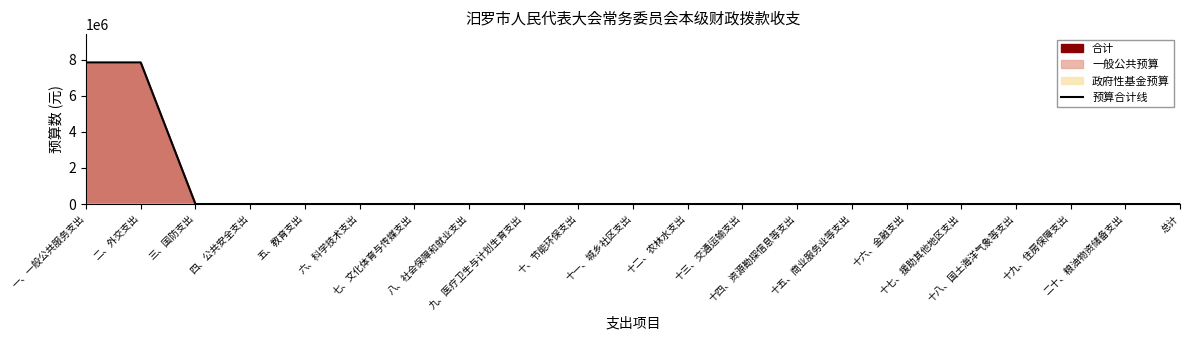

True or false: the data shows 5480495 at 三、国防支出.

False